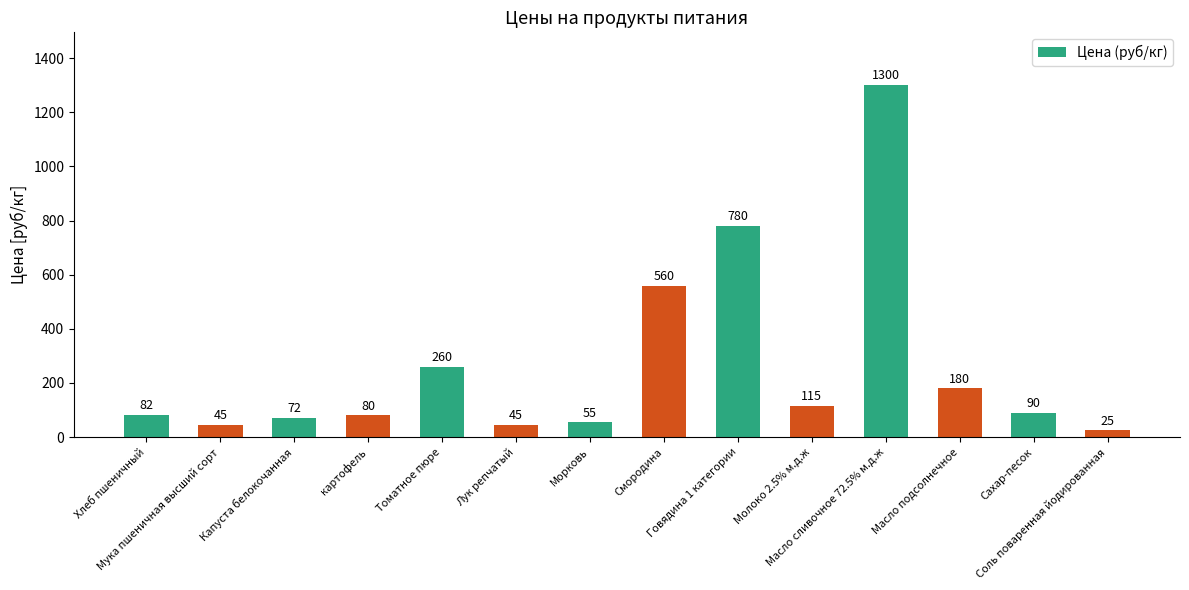

What is the smallest value displayed?

25